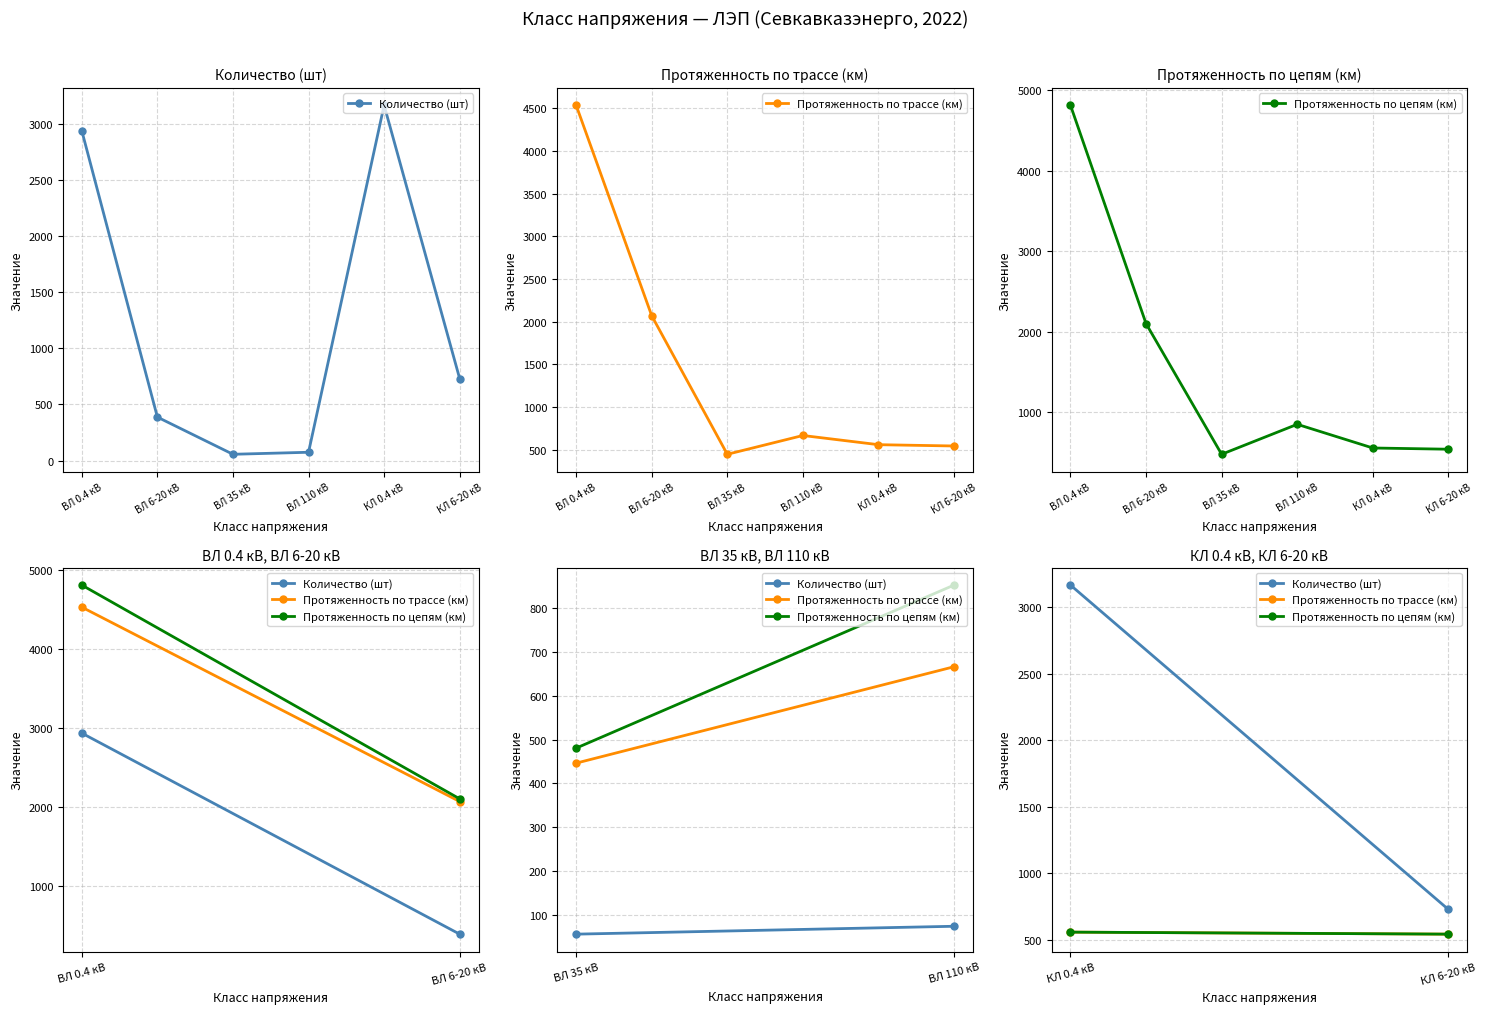

Does the chart have visible grid lines?

Yes